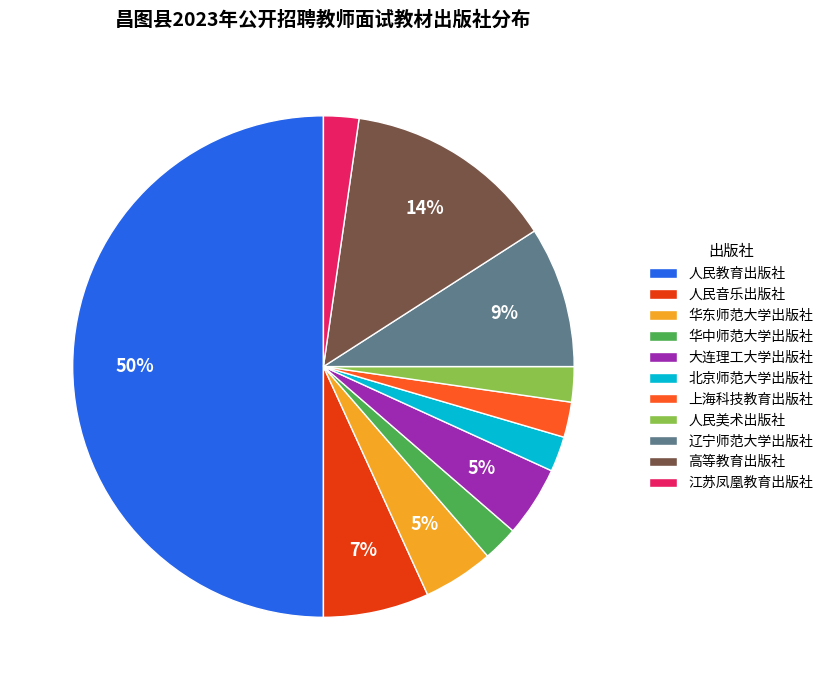

Which slice is the largest?

人民教育出版社